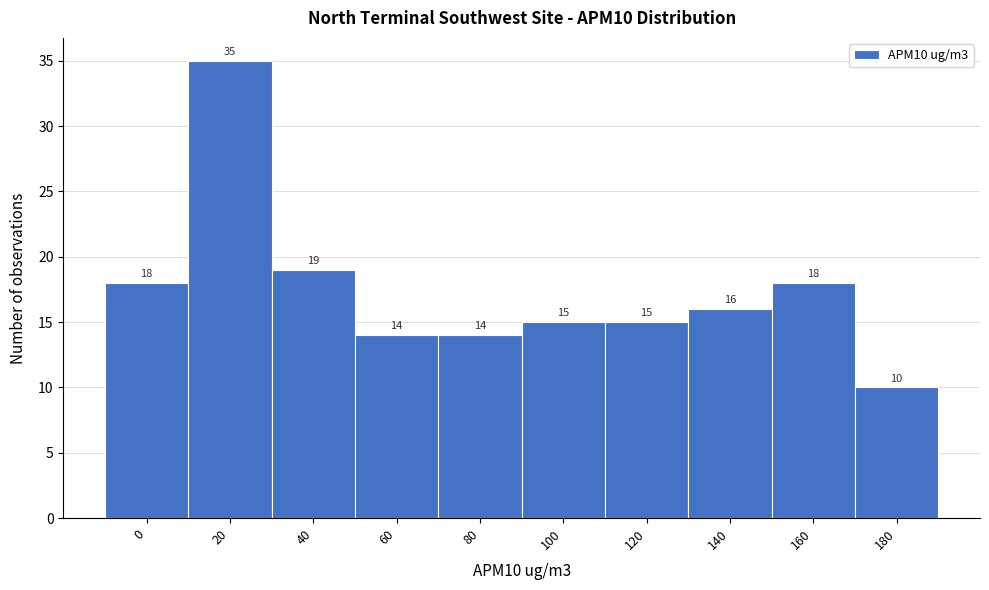

Reading right to left, transcribe all the data shown in this chart.

180=10	160=18	140=16	120=15	100=15	80=14	60=14	40=19	20=35	0=18